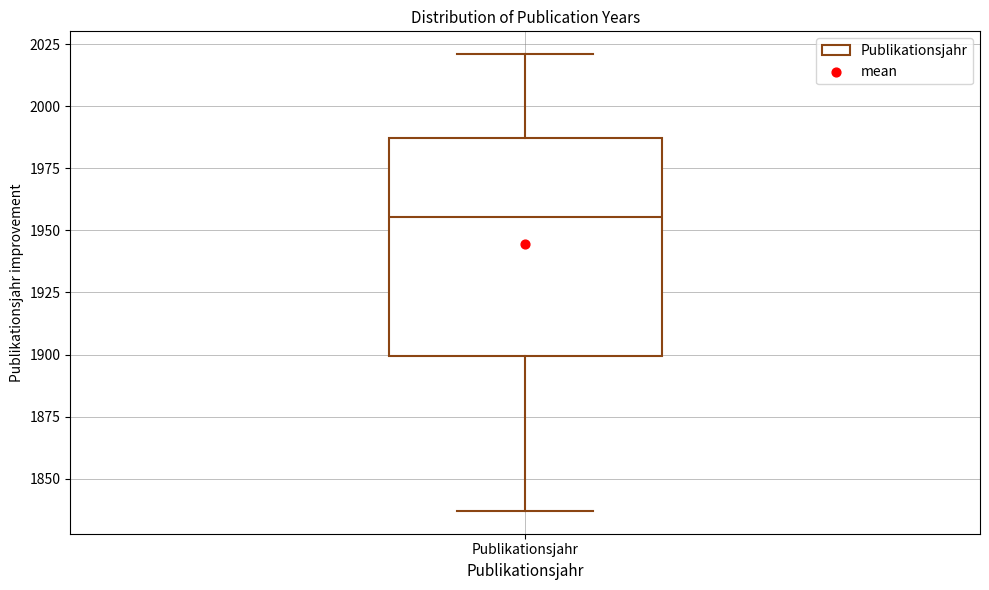

Read this box plot against the y-axis: the position of the median line, the range covered by the box, and the ends of both whiskers. The values are not printed on the chart, so give them approximately, as read against the axis.

median 1955, box 1900 to 1985, whiskers 1835 to 2020